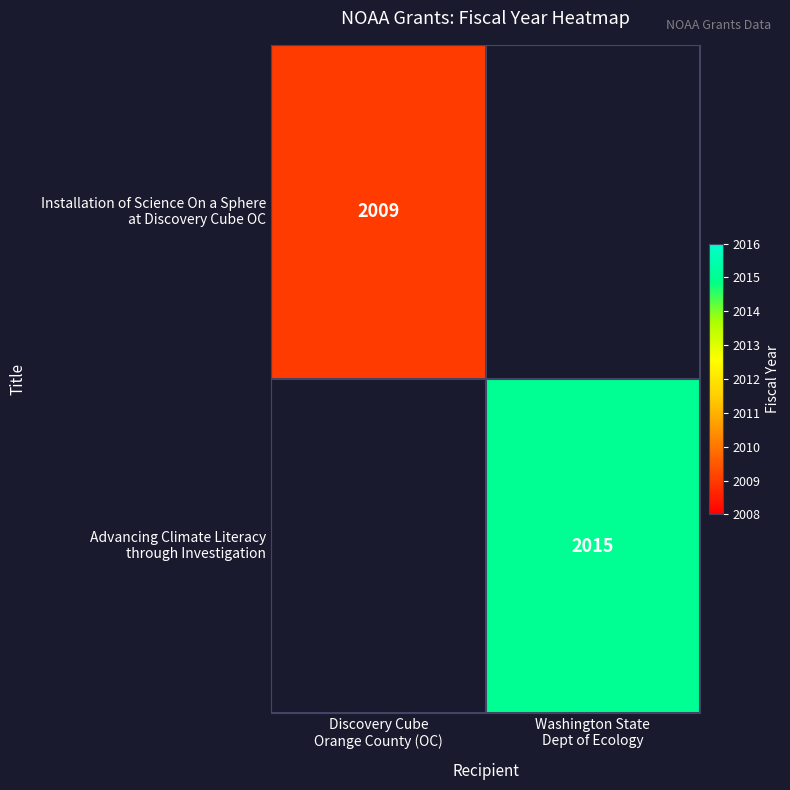

Rank the categories by Advancing Climate Literacy through Investigation value from lowest to highest.

Discovery Cube Orange County (OC), Washington State Dept of Ecology